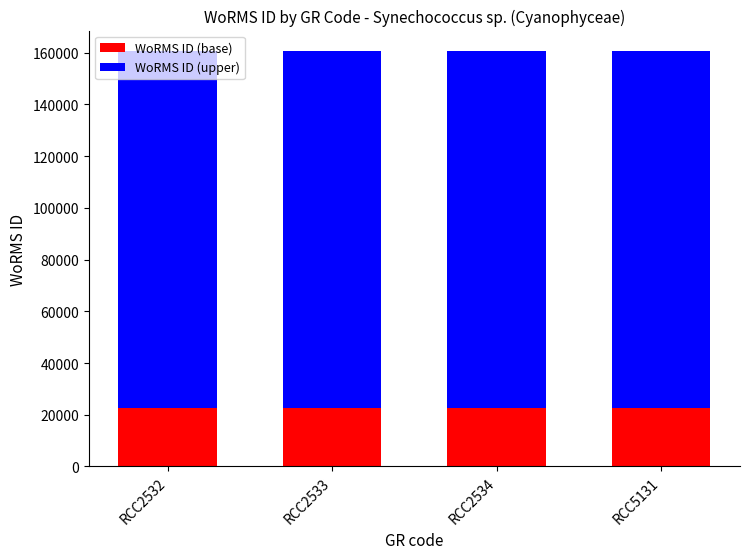

The value of WoRMS ID (base) at RCC2533 is 22480.1. True or false?

True